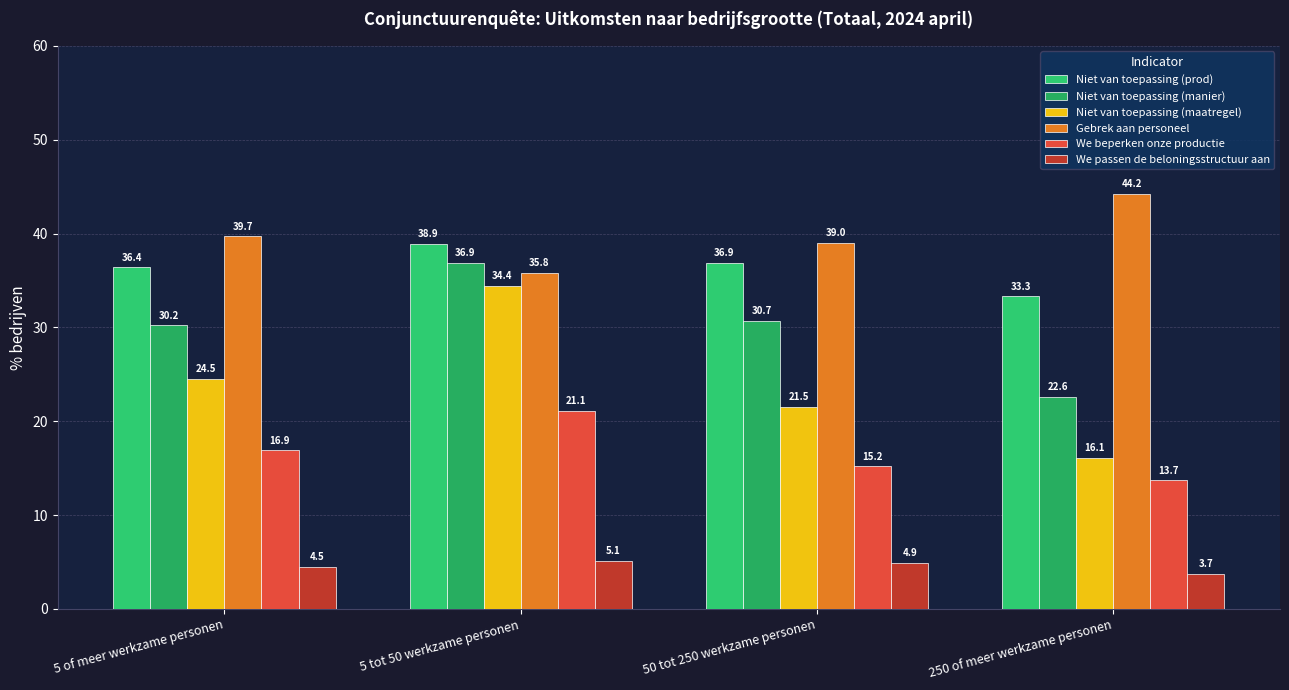

Which category has the lowest value in the Gebrek aan personeel series?

5 tot 50 werkzame personen